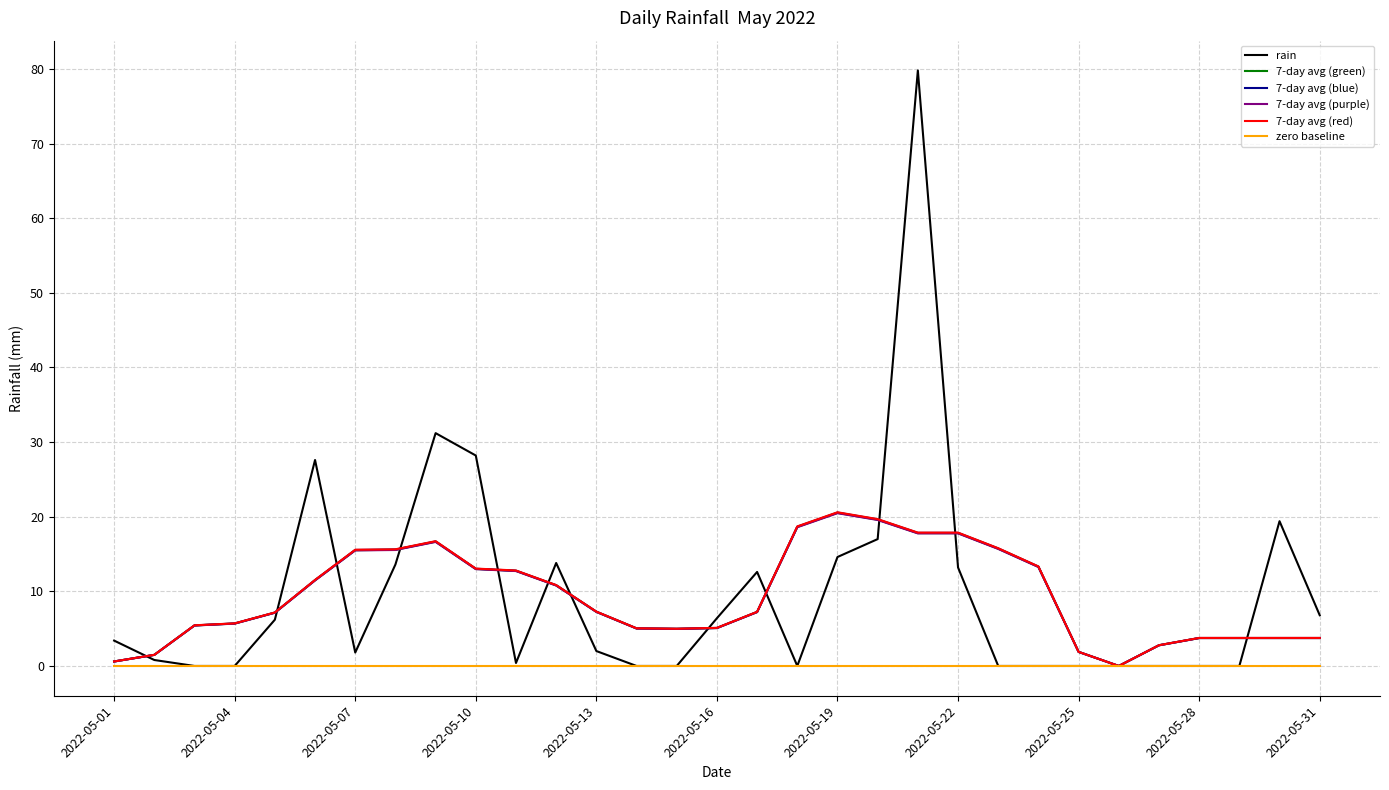

What are all the series names shown in the legend?

rain, 7-day avg (green), 7-day avg (blue), 7-day avg (purple), 7-day avg (red), zero baseline